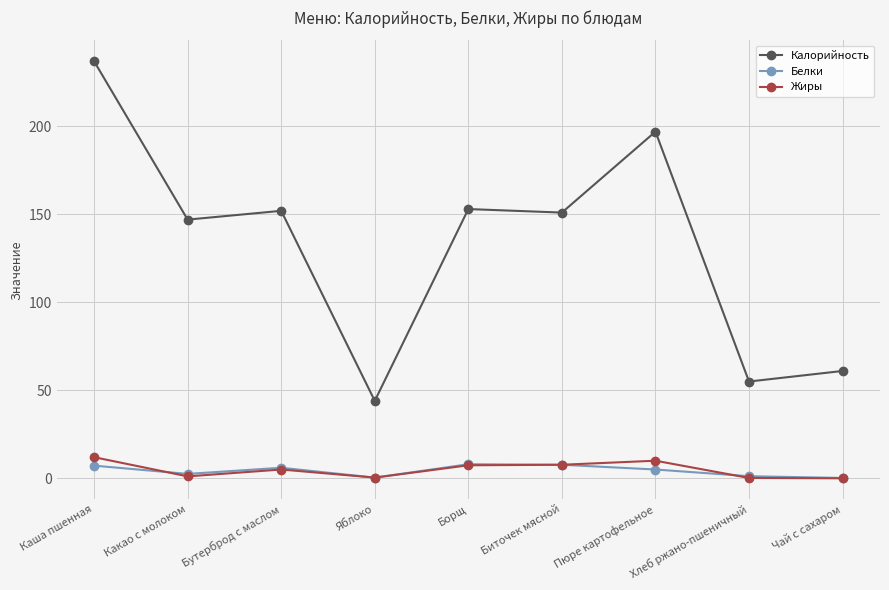

True or false: Калорийность and Жиры intersect in this chart.

False